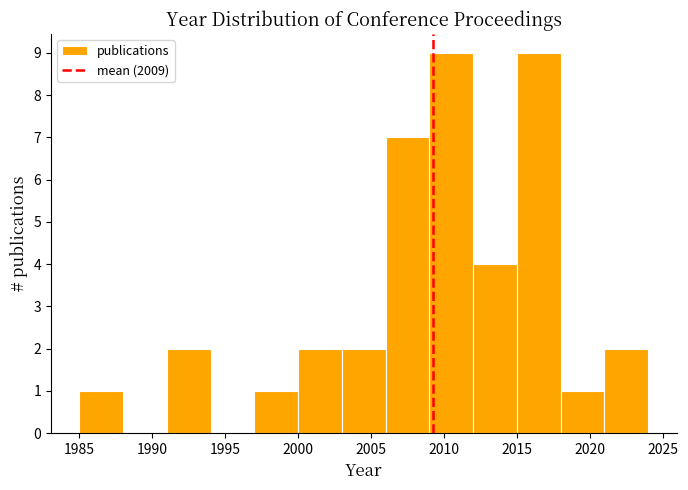

Reading left to right, list every bar in this chart as the range it spans on the x-axis followed by its height. The values are not printed on the chart, so give them approximately, as read against the axis.

1985 to 1988: 1
1988 to 1991: 0
1991 to 1994: 2
1994 to 1997: 0
1997 to 2000: 1
2000 to 2003: 2
2003 to 2006: 2
2006 to 2009: 7
2009 to 2012: 9
2012 to 2015: 4
2015 to 2018: 9
2018 to 2021: 1
2021 to 2024: 2